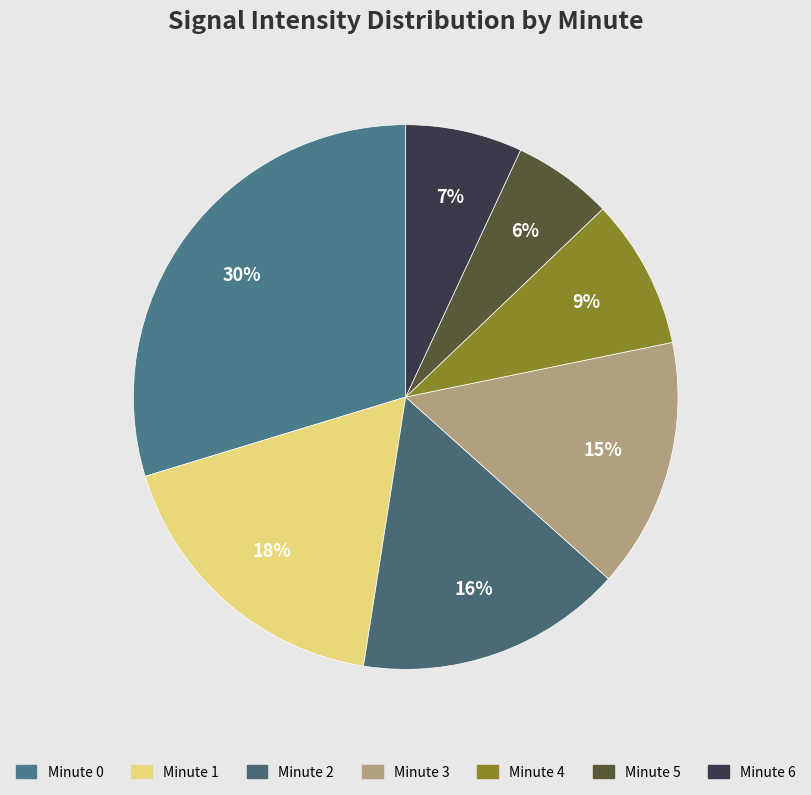

What is the change in value from Minute 1 to Minute 5?

-12